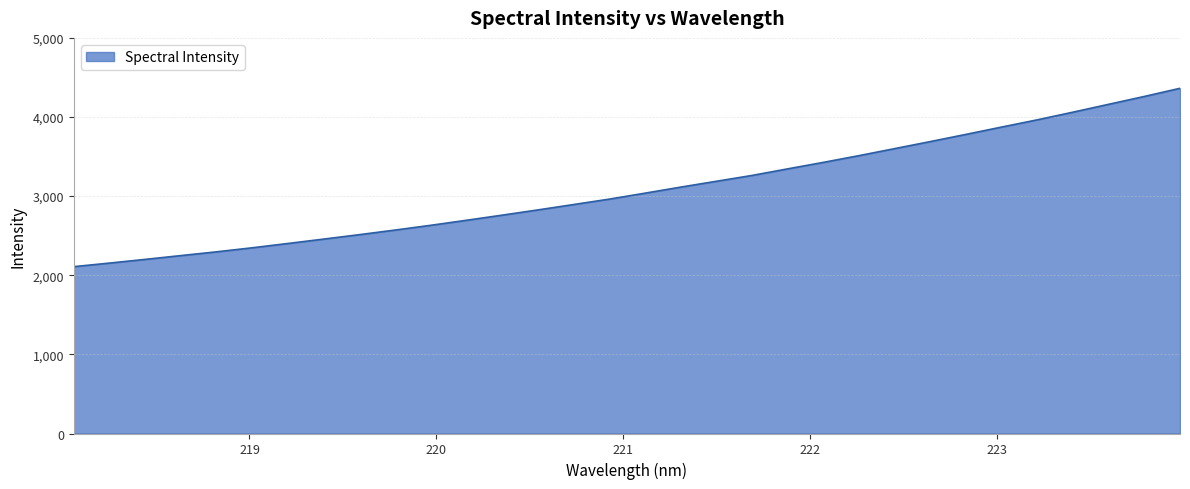

What is the difference between the maximum and minimum values?

2254.2